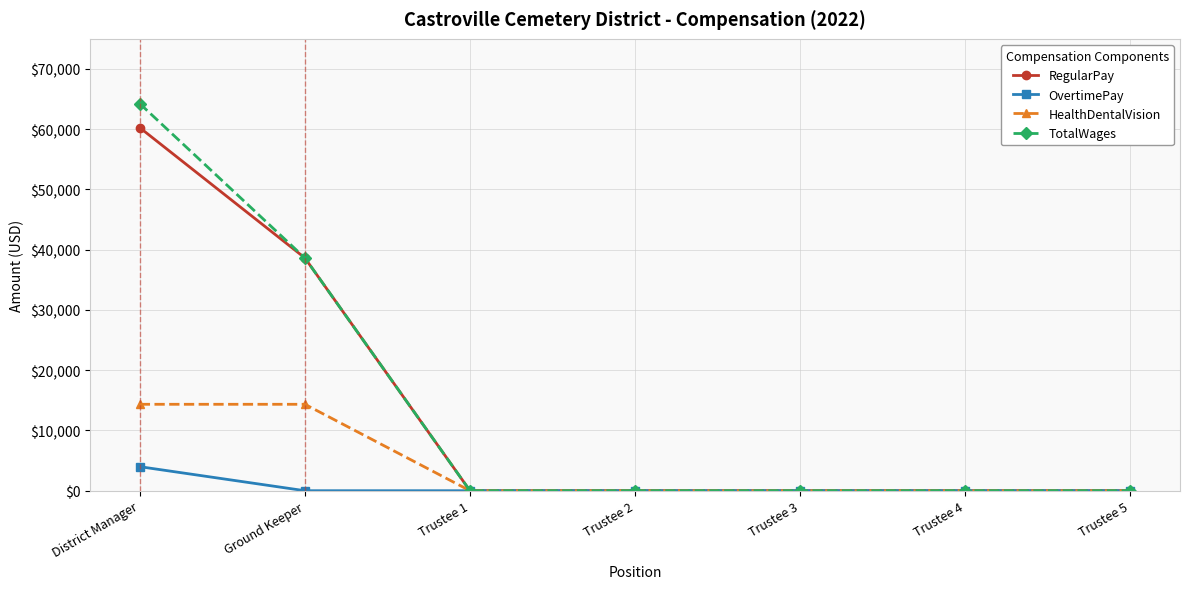

Reading left to right, what are all the values shown in this chart?

RegularPay: 60260	38637	0	0	0	0	0
OvertimePay: 3990	0	0	0	0	0	0
HealthDentalVision: 14344	14344	0	0	0	0	0
TotalWages: 64250	38637	0	0	0	0	0